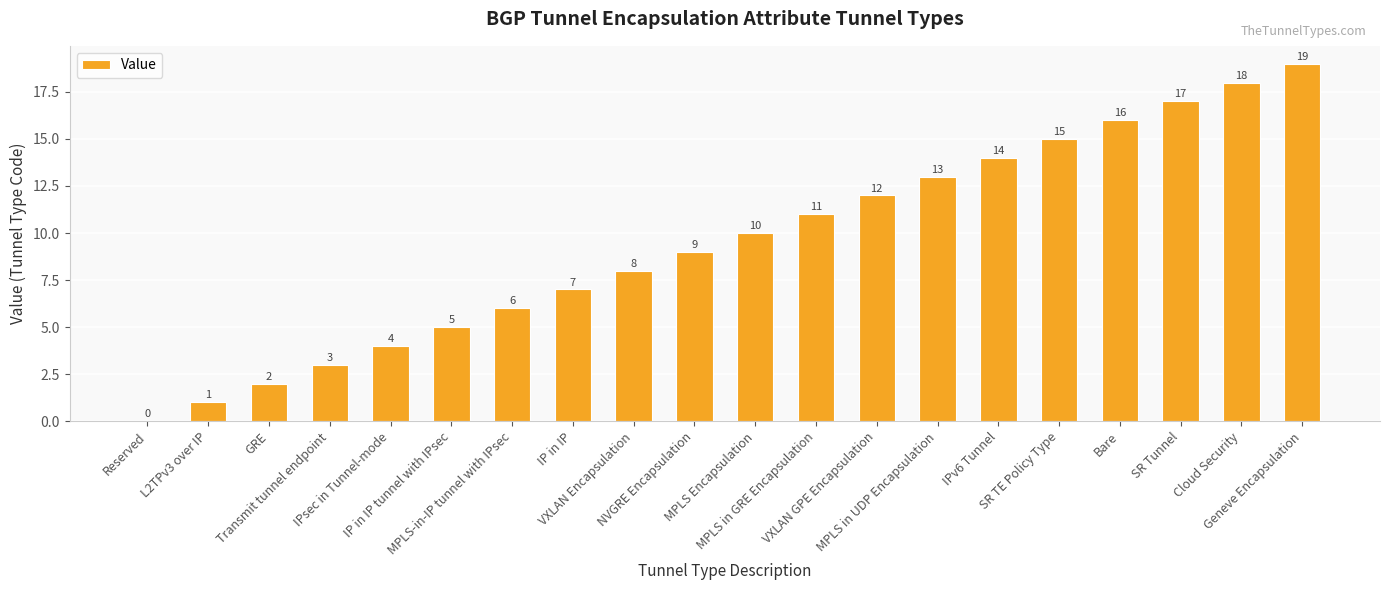

The chart shows a value of 13 at MPLS in UDP Encapsulation. True or false?

True